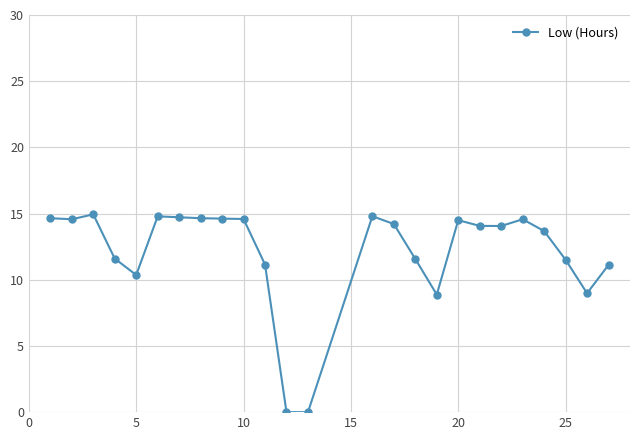

What is the sum of all values?

302.6